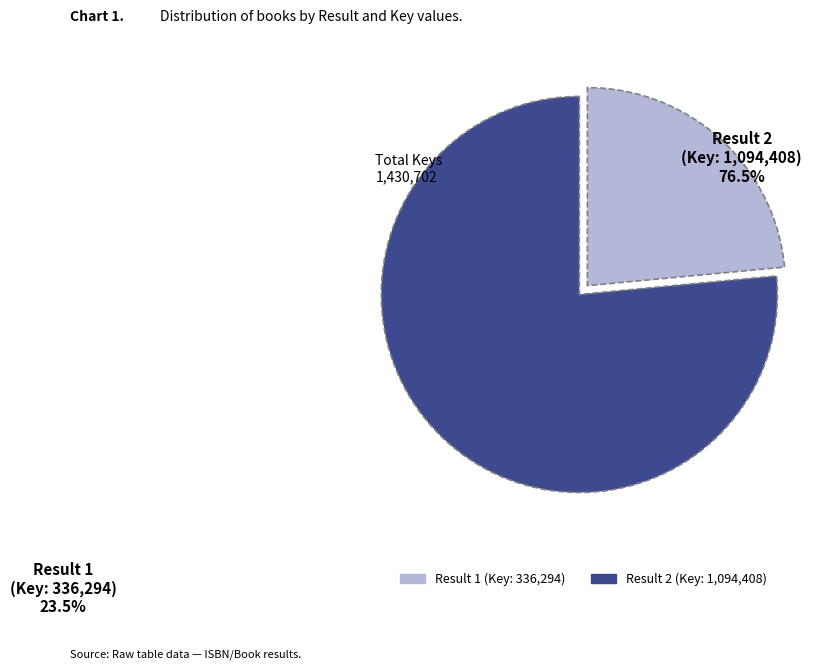

Is there a majority slice in this chart?

Yes